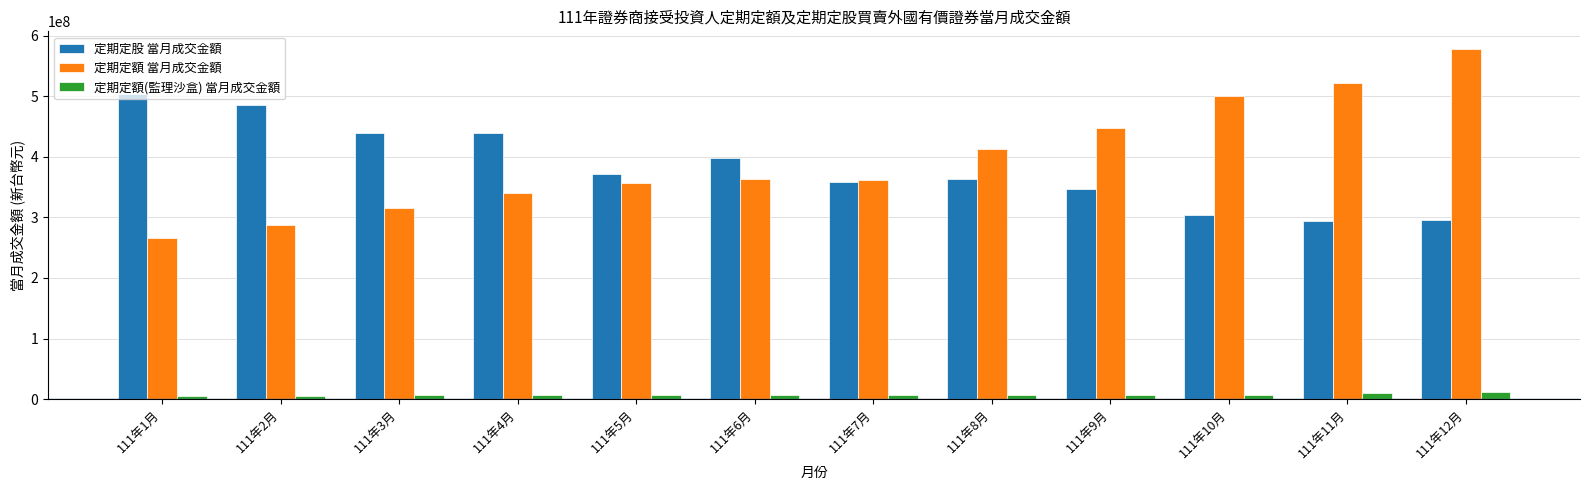

Read the 定期定額(監理沙盒) 當月成交金額 value at 111年11月, to the nearest 10.

10314830